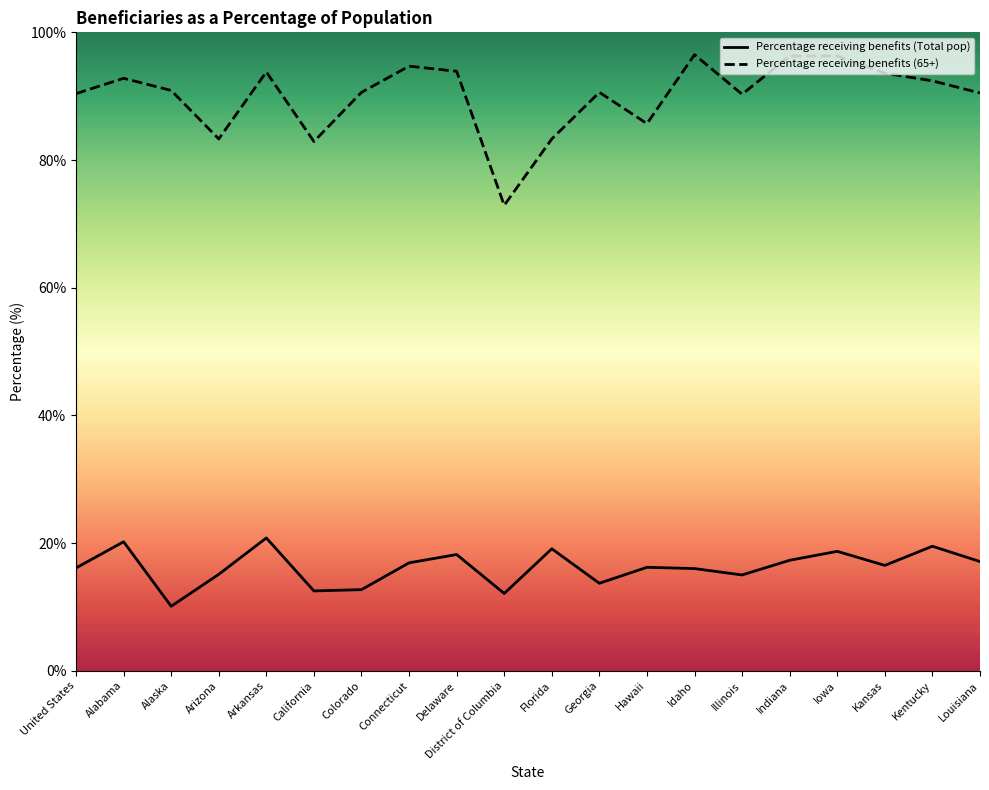

At which category does Percentage receiving benefits (Total pop) reach its first local peak?

Alabama